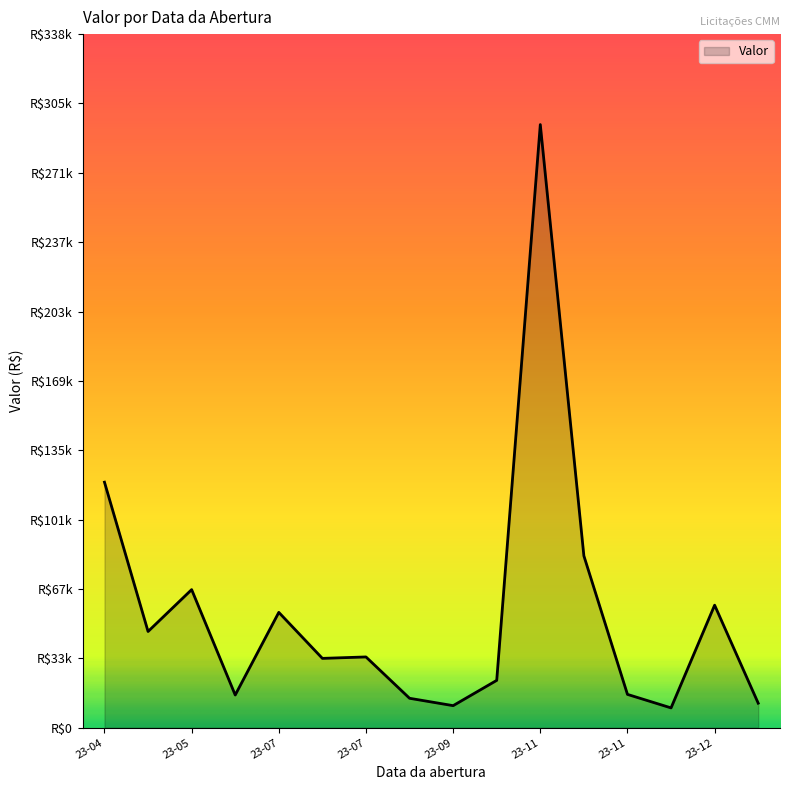

Does the chart display data point markers on the line(s)?

No